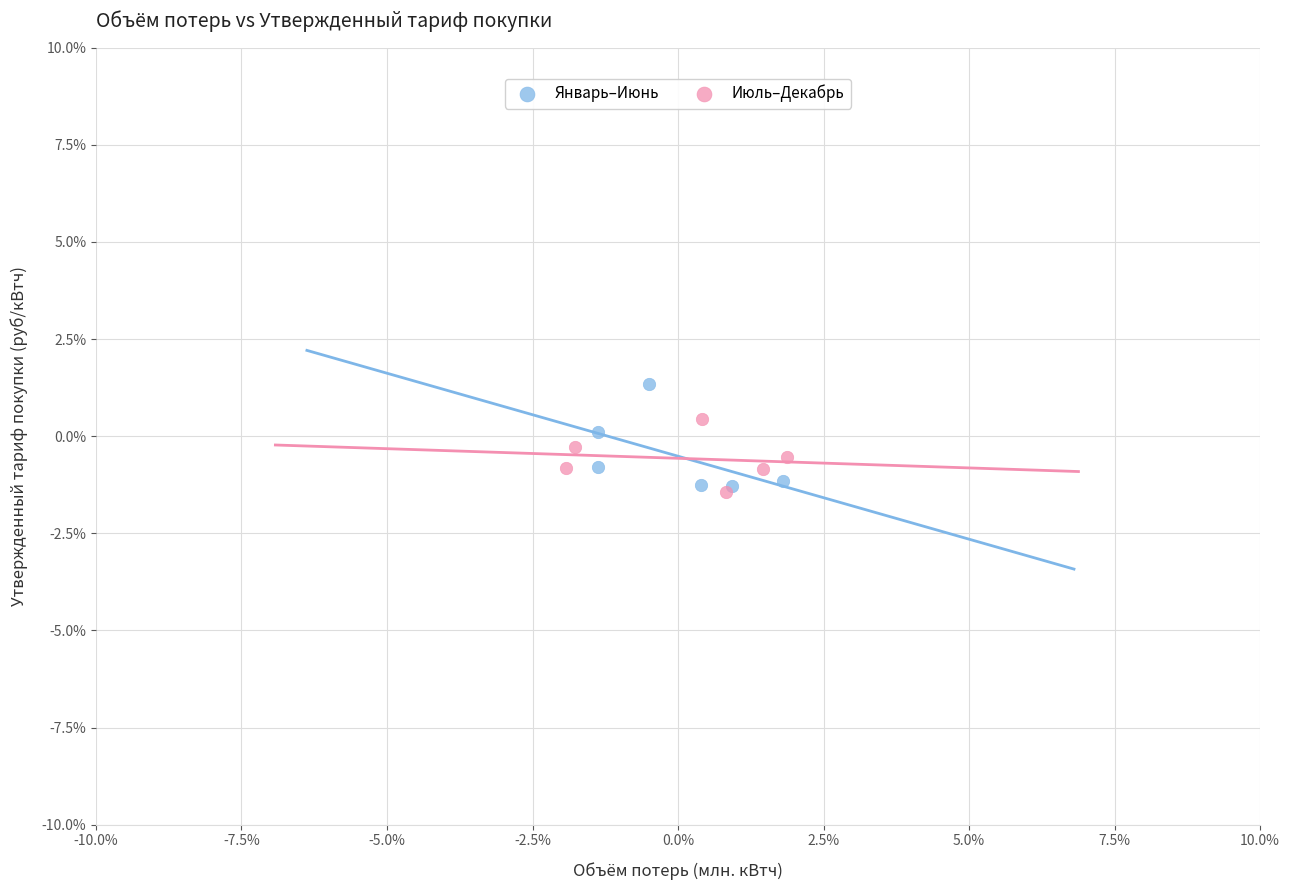

What are all the series names shown in the legend?

Январь–Июнь, Июль–Декабрь